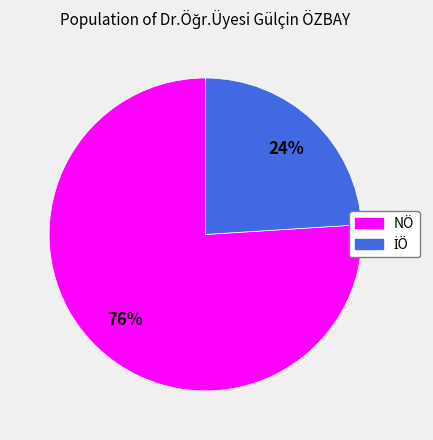

What is the largest slice in the pie chart?

NÖ